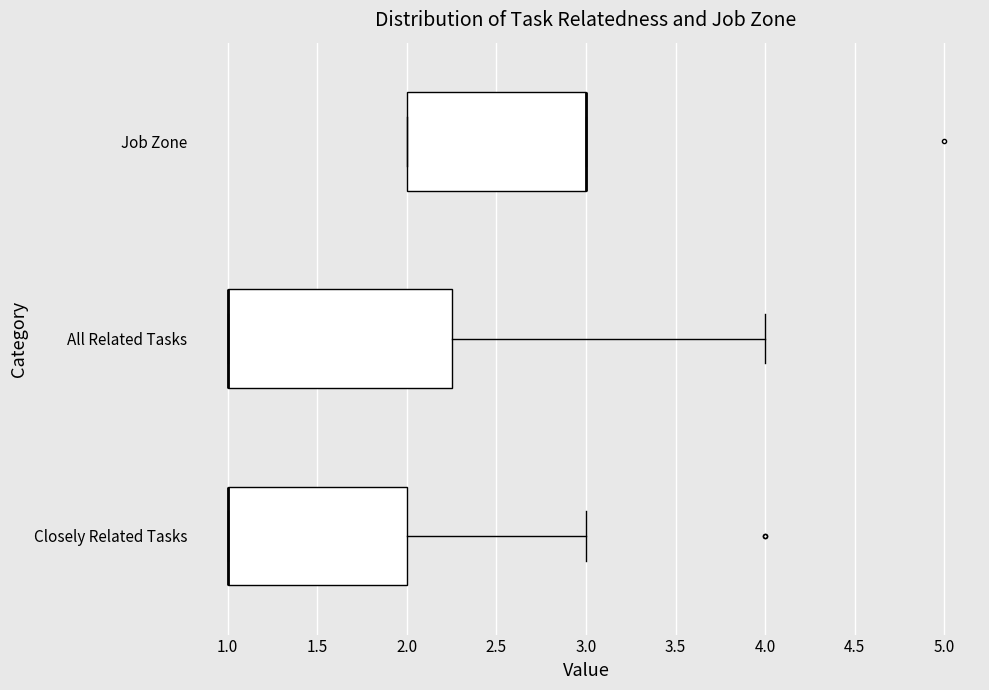

Reading bottom to top, transcribe this box plot: for each box, give where its median line is, the range the box spans, and where its two whiskers end, as read against the x-axis. The values are not printed on the chart, so give them approximately, as read against the axis.

Closely Related Tasks: median 1.00 (drawn on the box's left edge), box 1.00 to 2.00, whiskers 1.00 to 3.00
All Related Tasks: median 1.00 (drawn on the box's left edge), box 1.00 to 2.25, whiskers 1.00 to 4.00
Job Zone: median 3.00 (drawn on the box's right edge), box 2.00 to 3.00, whiskers 2.00 to 3.00